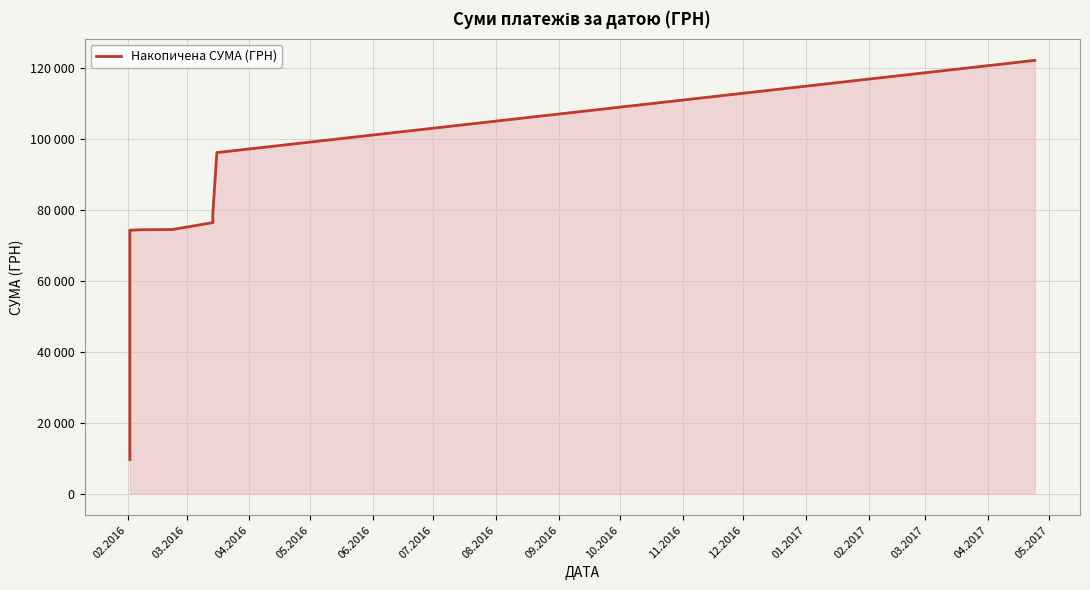

What is the difference between the second highest and minimum values?

86527.2